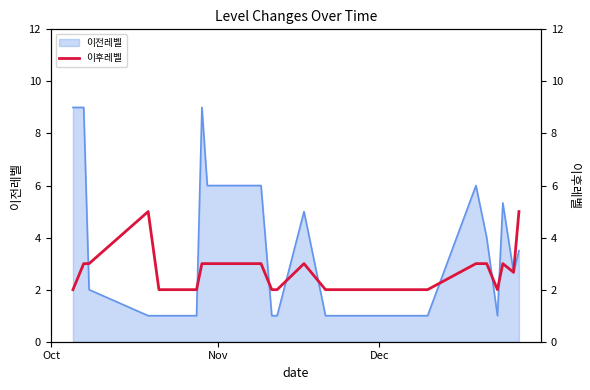

What is the maximum value for 이전레벨?

9.0